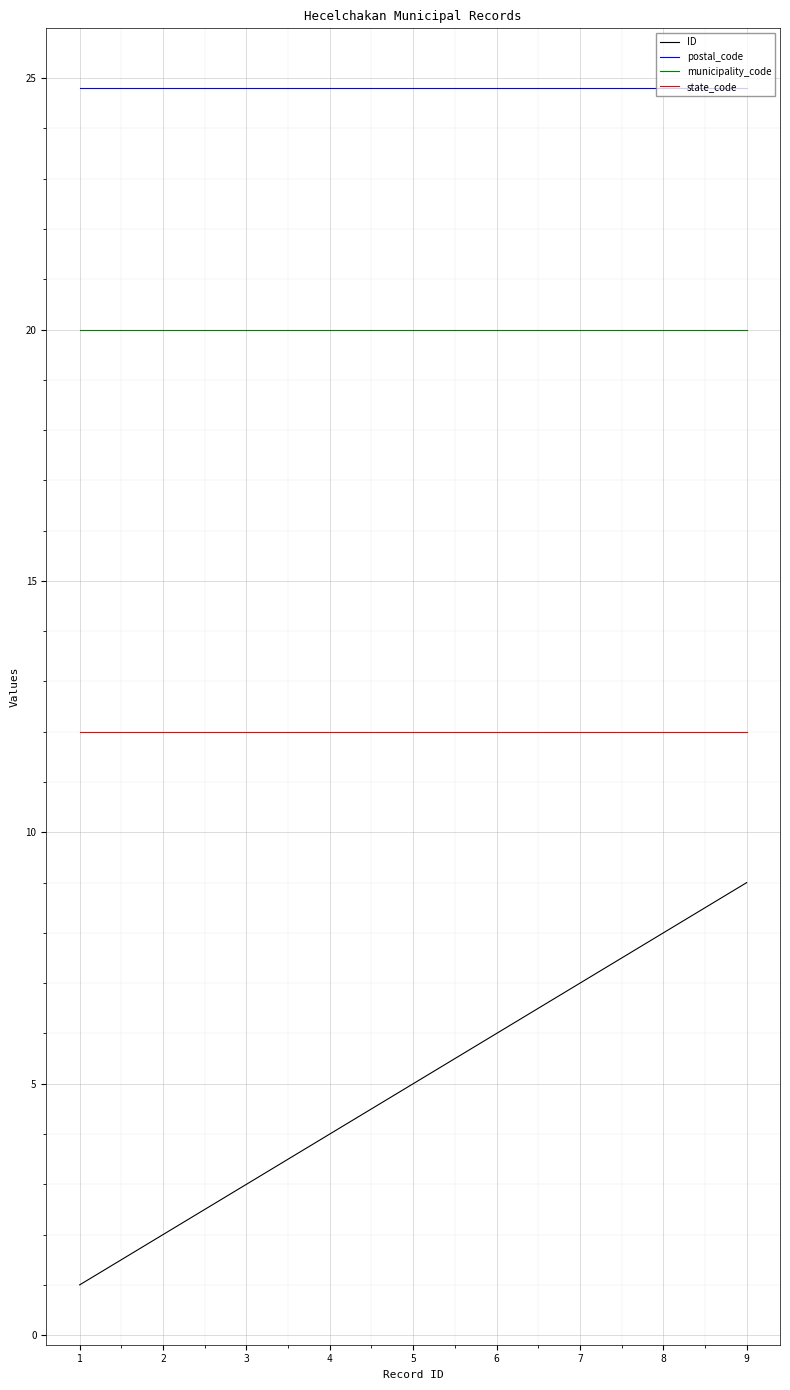

True or false: postal_code and municipality_code intersect in this chart.

False